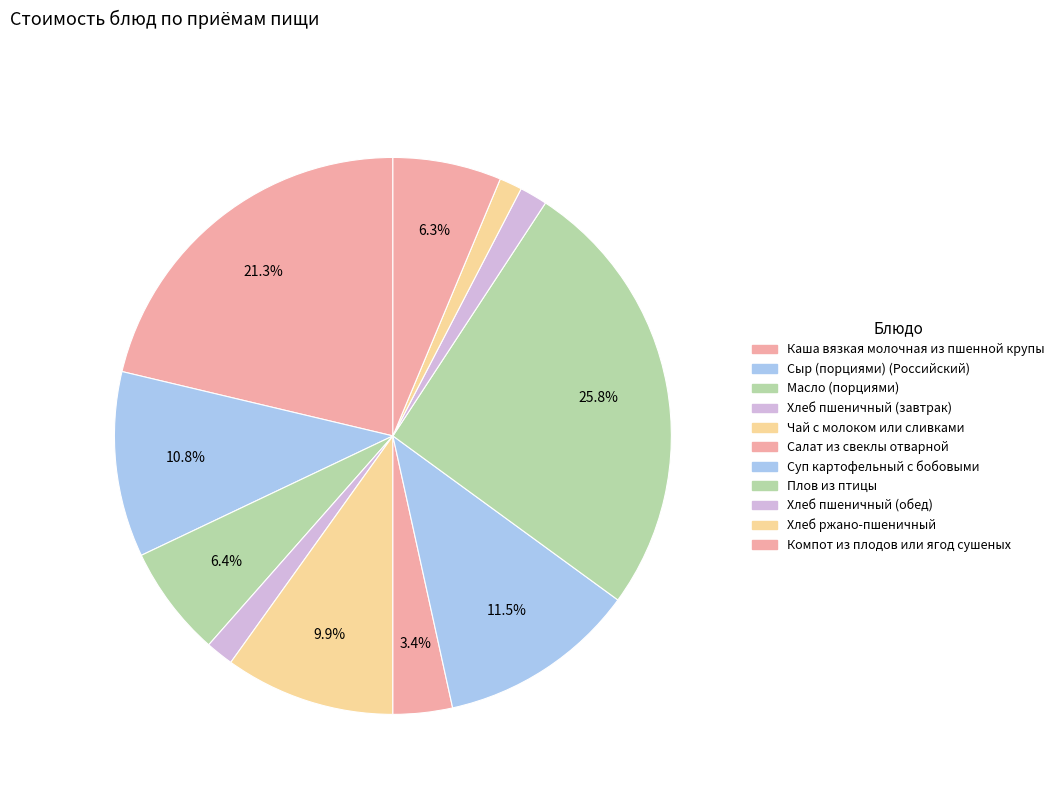

Rank the categories by value from lowest to highest.

Хлеб ржано-пшеничный, Хлеб пшеничный (завтрак), Хлеб пшеничный (обед), Салат из свеклы отварной, Компот из плодов или ягод сушеных, Масло (порциями), Чай с молоком или сливками, Сыр (порциями) (Российский), Суп картофельный с бобовыми, Каша вязкая молочная из пшенной крупы, Плов из птицы